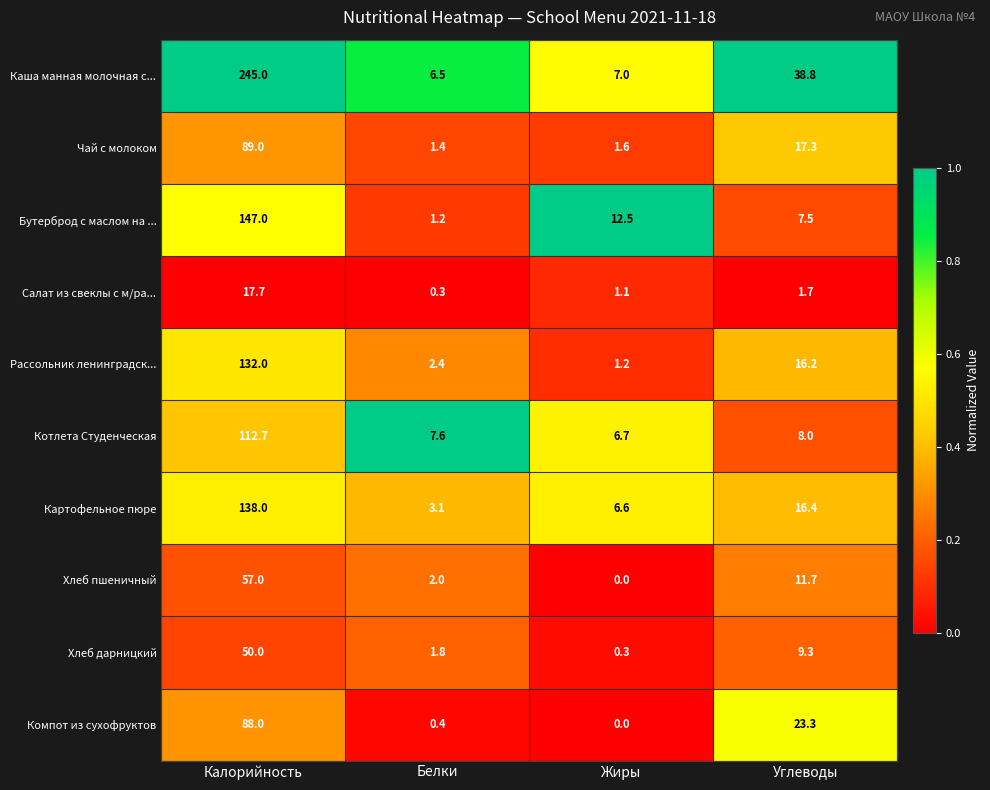

Where does the Бутерброд с маслом на ... series first go above 12?

Калорийность